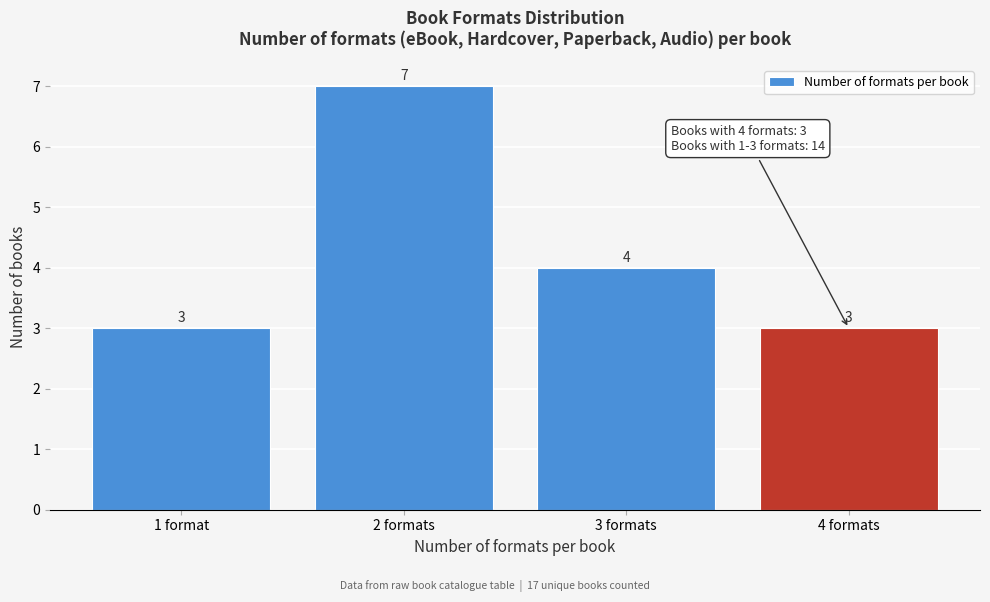

Reading left to right, transcribe all the data shown in this chart.

3	7	4	3